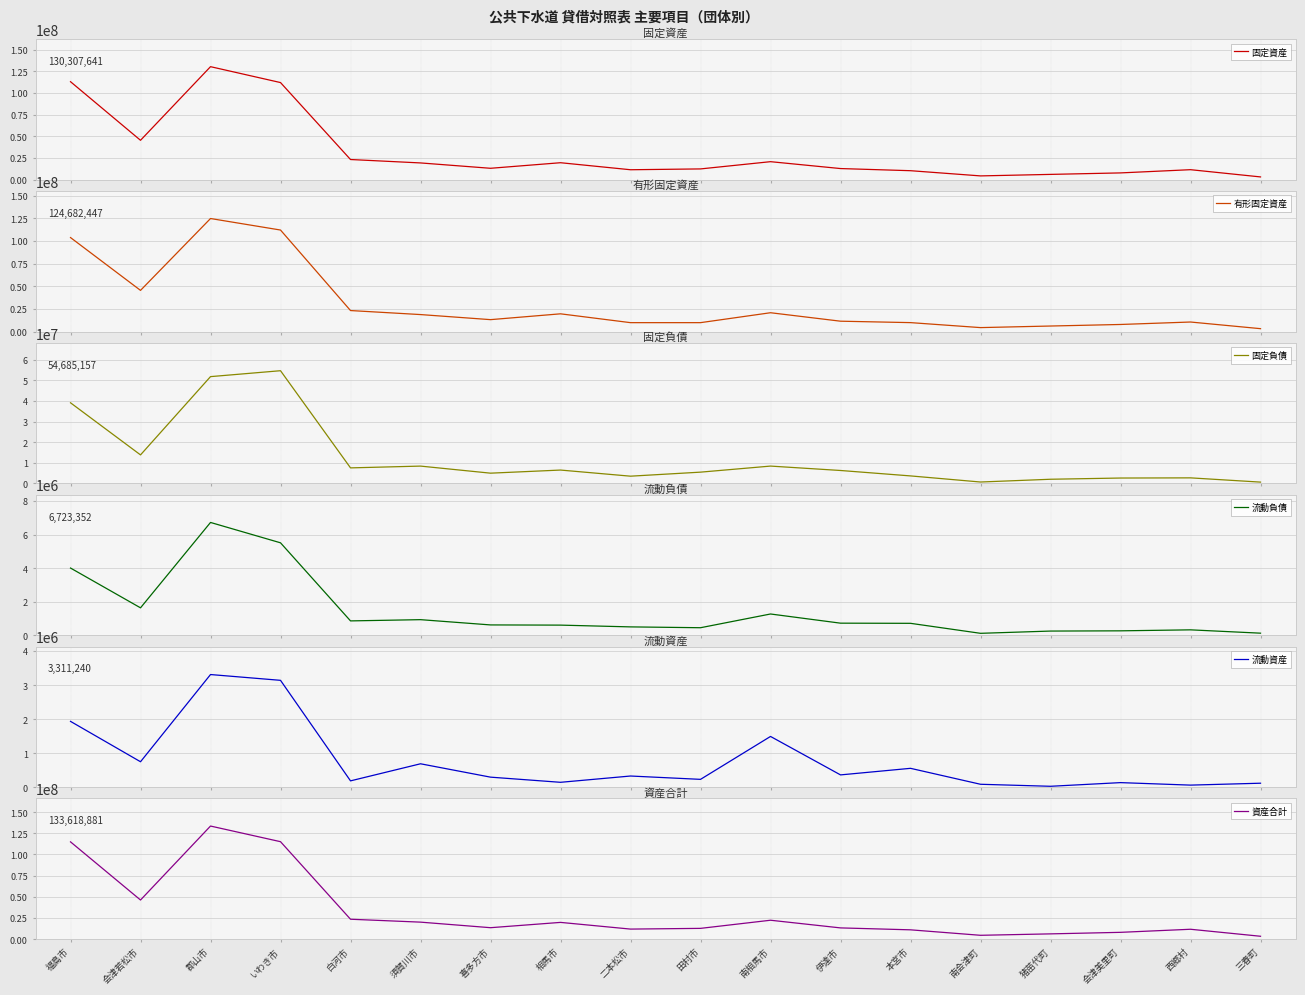

Reading left to right, list all the values displayed in this chart.

固定資産: 福島市=112990398	会津若松市=45460261	郡山市=130307641	いわき市=111991670	白河市=23301479	須賀川市=19368116	喜多方市=13196093	相馬市=19610993	二本松市=11516325	田村市=12466633	南相馬市=20814110	伊達市=12884300	本宮市=10414026	南会津町=4419776	猪苗代町=6162202	会津美里町=7872435	西郷村=11580004	三春町=3245515
有形固定資産: 福島市=103688176	会津若松市=45458466	郡山市=124682447	いわき市=111988111	白河市=23218063	須賀川市=18788600	喜多方市=13195893	相馬市=19610923	二本松市=9874205	田村市=9878395	南相馬市=20814010	伊達市=11484149	本宮市=9910724	南会津町=4418270	猪苗代町=6162202	会津美里町=7872435	西郷村=10577505	三春町=3244658
固定負債: 福島市=39132876	会津若松市=13862015	郡山市=51818107	いわき市=54685157	白河市=7567069	須賀川市=8431561	喜多方市=5003915	相馬市=6511054	二本松市=3543238	田村市=5499393	南相馬市=8437648	伊達市=6303463	本宮市=3672425	南会津町=714392	猪苗代町=2053336	会津美里町=2643384	西郷村=2725991	三春町=665606
流動負債: 福島市=4008556	会津若松市=1639204	郡山市=6723352	いわき市=5511180	白河市=861249	須賀川市=934939	喜多方市=621499	相馬市=609686	二本松市=504308	田村市=454939	南相馬市=1272497	伊達市=725999	本宮市=716770	南会津町=121774	猪苗代町=255648	会津美里町=269723	西郷村=328622	三春町=130350
流動資産: 福島市=1935416	会津若松市=749015	郡山市=3311240	いわき市=3141114	白河市=187157	須賀川市=689135	喜多方市=296387	相馬市=144877	二本松市=329603	田村市=231530	南相馬市=1492509	伊達市=362507	本宮市=555615	南会津町=87001	猪苗代町=27979	会津美里町=135629	西郷村=62314	三春町=118234
資産合計: 福島市=114925814	会津若松市=46209276	郡山市=133618881	いわき市=115132784	白河市=23488636	須賀川市=20057251	喜多方市=13492480	相馬市=19755870	二本松市=11845928	田村市=12698163	南相馬市=22306619	伊達市=13246807	本宮市=10969641	南会津町=4506777	猪苗代町=6190181	会津美里町=8008064	西郷村=11642318	三春町=3363749